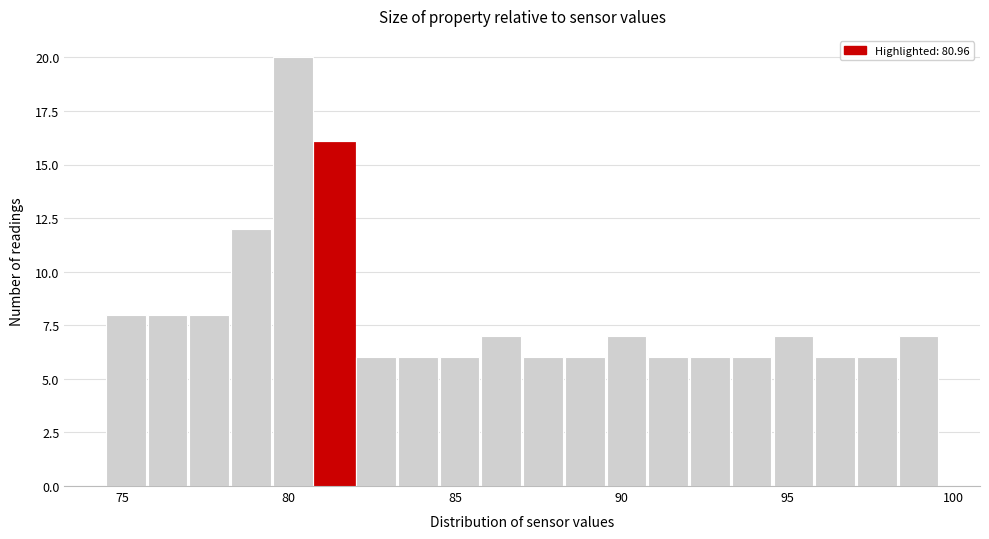

Around what value on the x-axis is the tallest bar? Give the approximate position of its centre, as read against the axis.

80.0